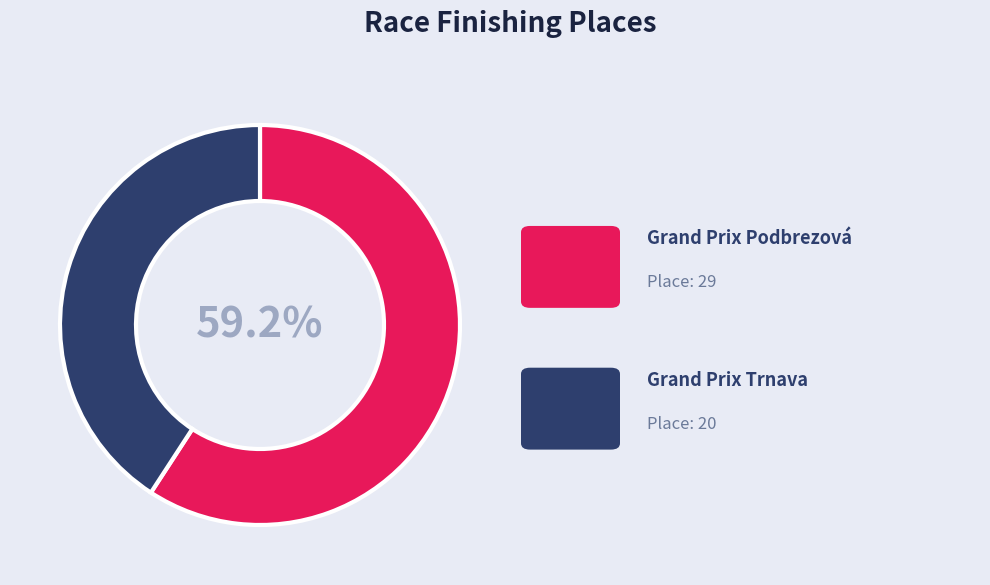

Is there a majority slice in this chart?

Yes